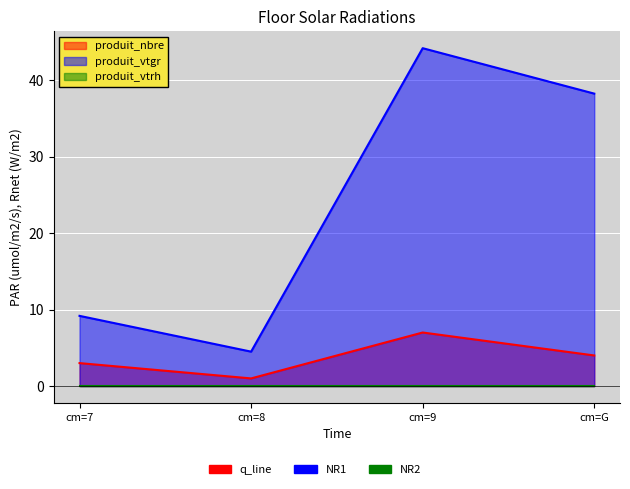

How many lines are shown in the chart?

2